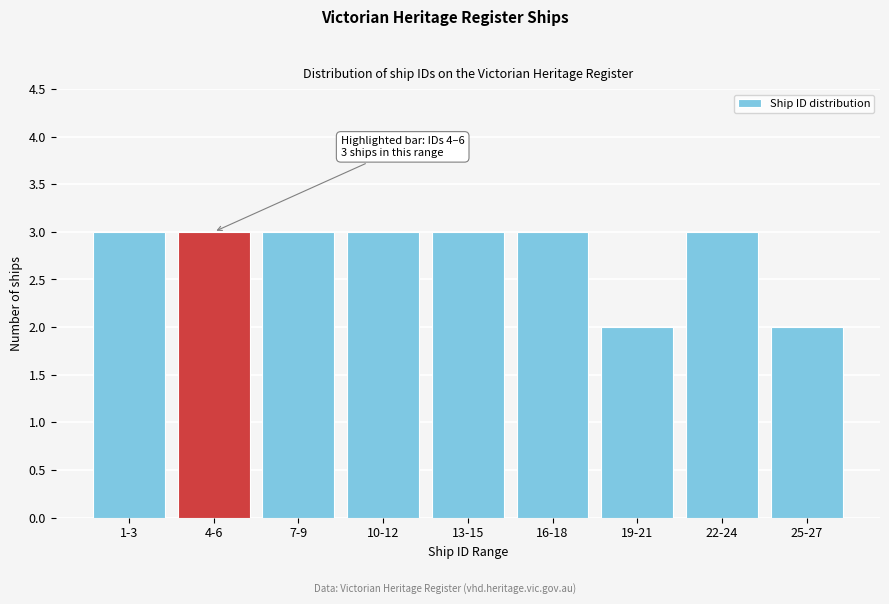

Reading right to left, transcribe all the data shown in this chart.

2	3	2	3	3	3	3	3	3